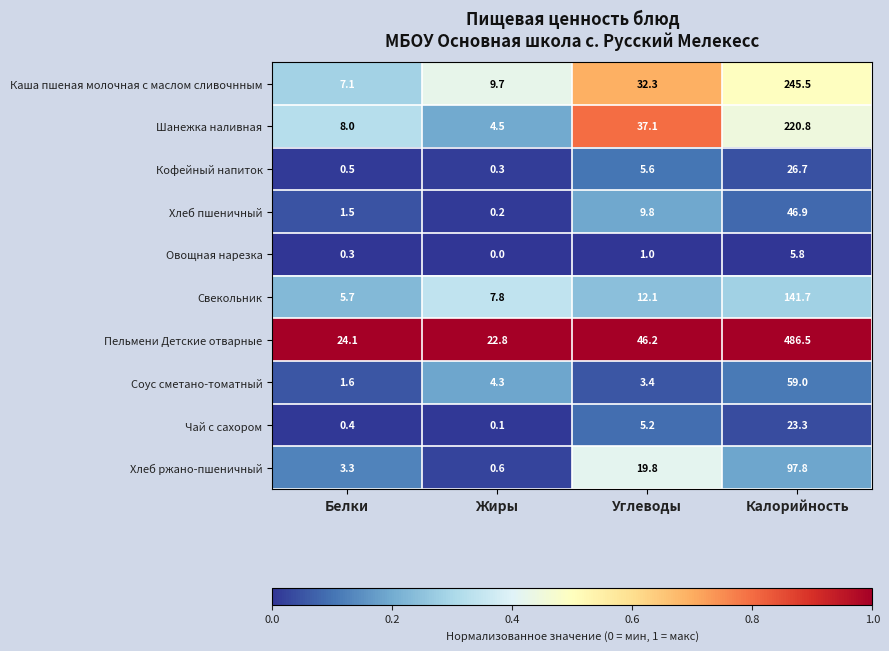

At Белки, list the series in order from smallest to largest.

Овощная нарезка, Чай с сахором, Кофейный напиток, Хлеб пшеничный, Соус сметано-томатный, Хлеб ржано-пшеничный, Свекольник, Каша пшеная молочная с маслом сливочнным, Шанежка наливная, Пельмени Детские отварные